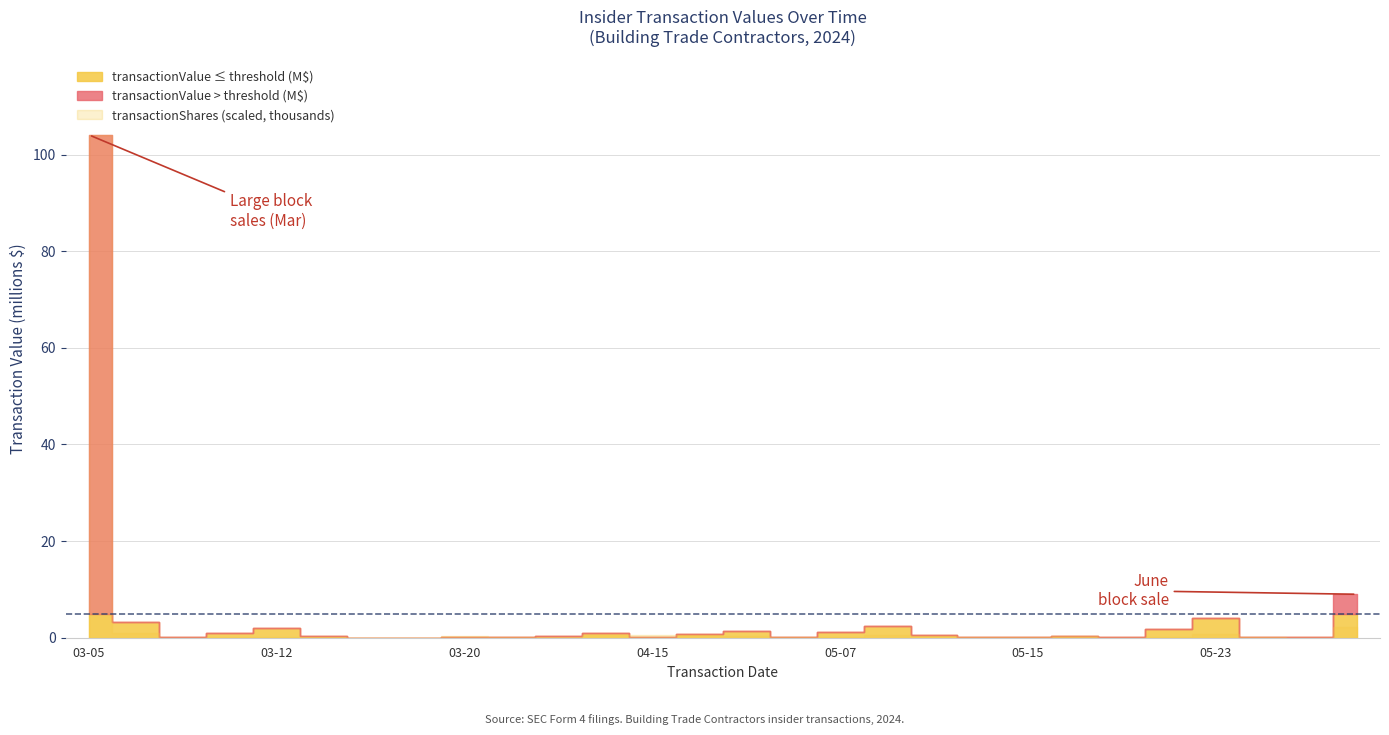

Is it true that transactionShares (thousands) equals 12.8 at 2024-04-19?

False